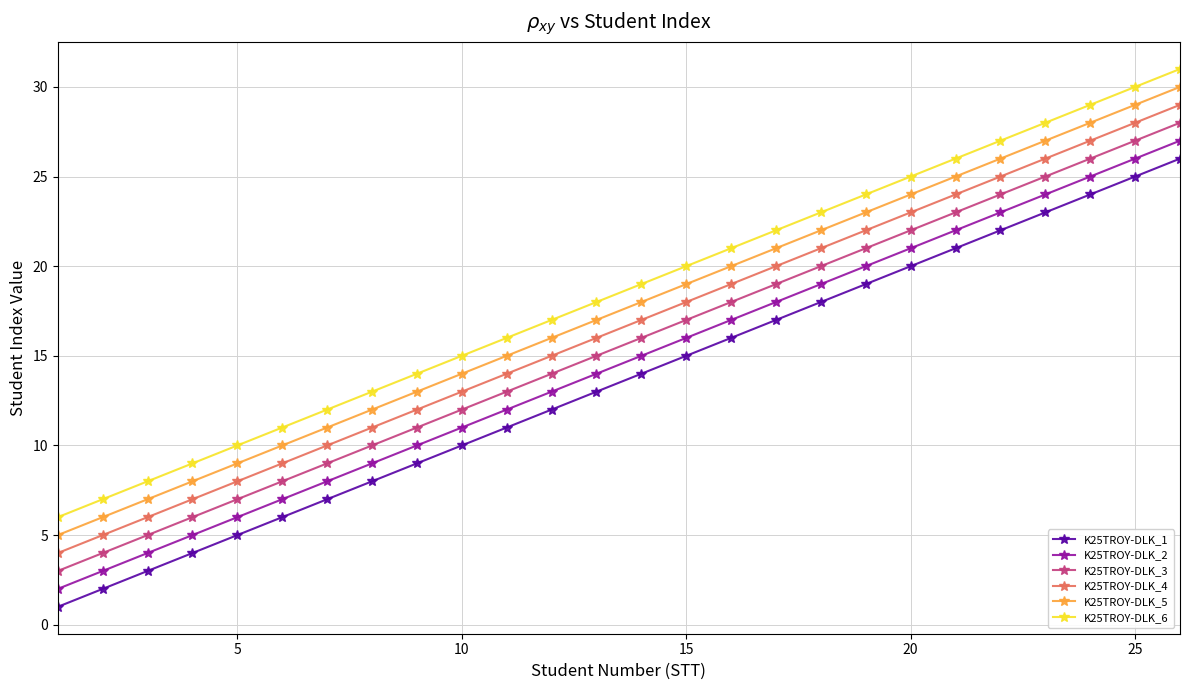

What are all the series names shown in the legend?

K25TROY-DLK_1, K25TROY-DLK_2, K25TROY-DLK_3, K25TROY-DLK_4, K25TROY-DLK_5, K25TROY-DLK_6